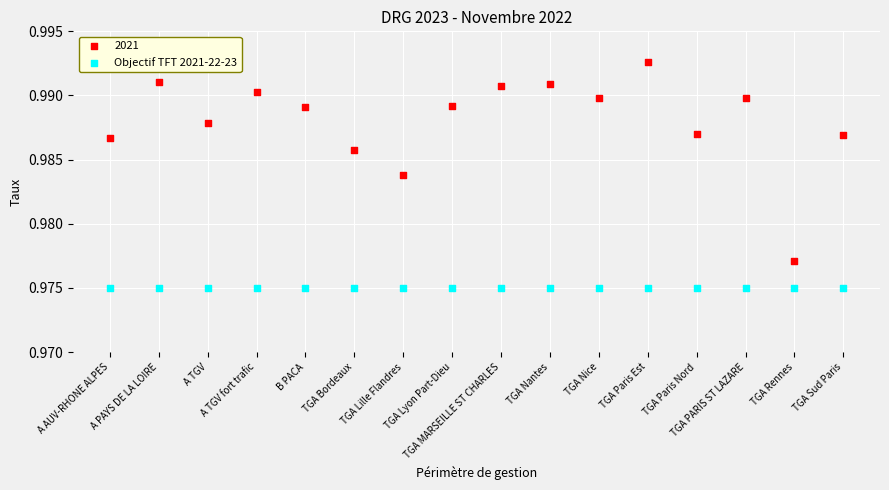

Which series contains the lowest Y value?

Objectif TFT 2021-22-23